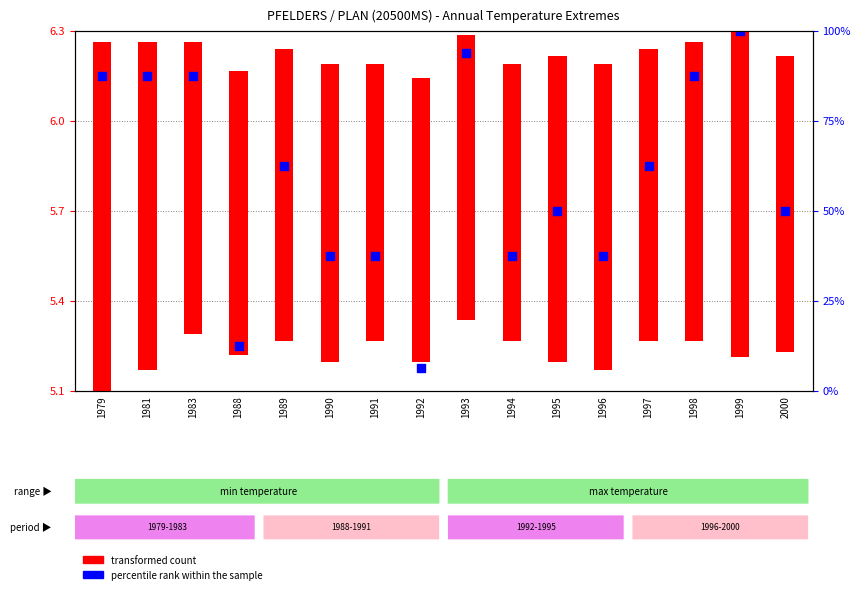

At how many categories does at least one series exceed 2?

16